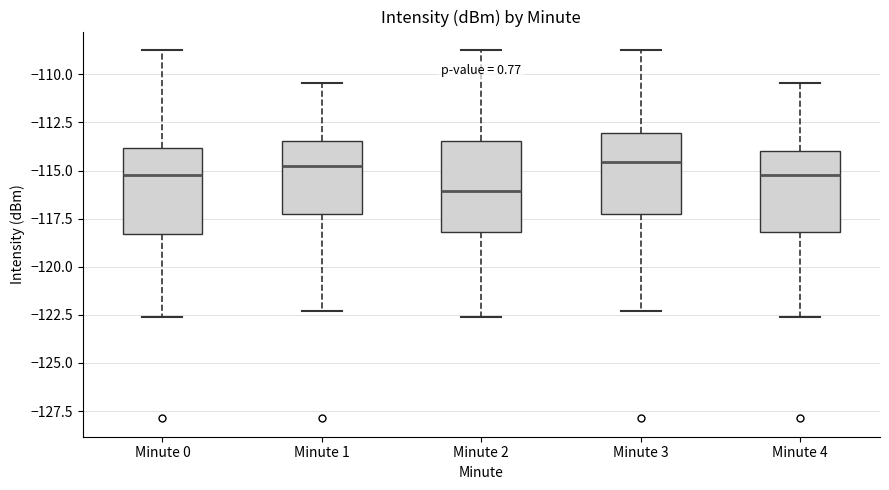

Where does the upper whisker of the box for Minute 0 end on the y-axis? The values are not printed on the chart, so give them approximately, as read against the axis.

-108.5